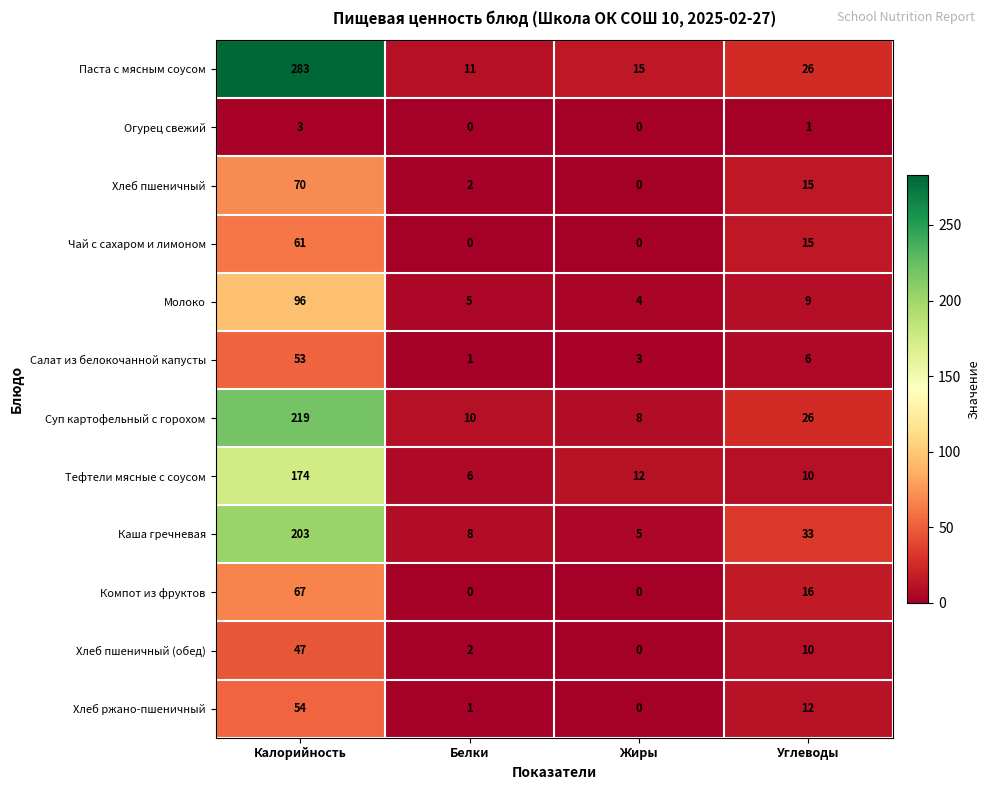

List the series in order of their peak value, lowest first.

Огурец свежий, Хлеб пшеничный (обед), Салат из белокочанной капусты, Хлеб ржано-пшеничный, Чай с сахаром и лимоном, Компот из фруктов, Хлеб пшеничный, Молоко, Тефтели мясные с соусом, Каша гречневая, Суп картофельный с горохом, Паста с мясным соусом